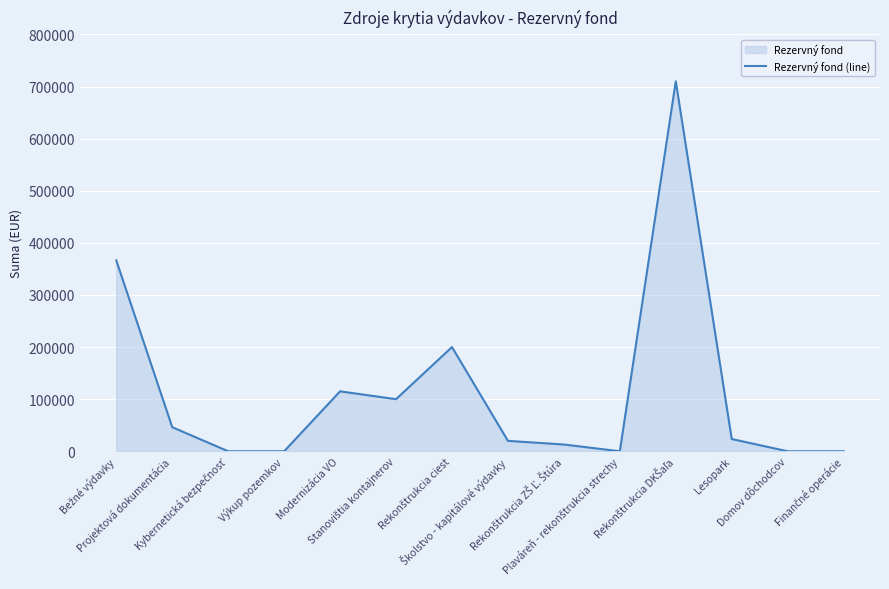

The chart shows a value of 0 at Plaváreň - rekonštrukcia strechy. True or false?

True